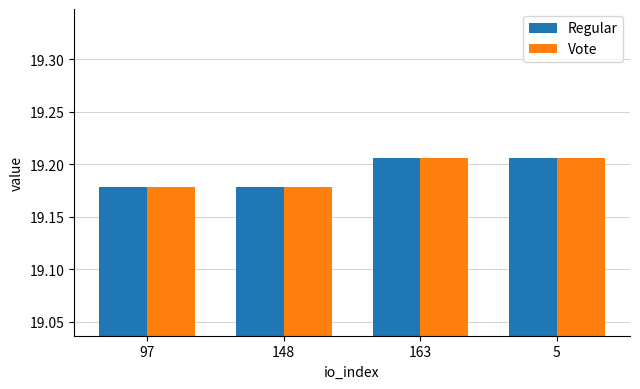

The Vote series shows 32.0 at 5. True or false?

False